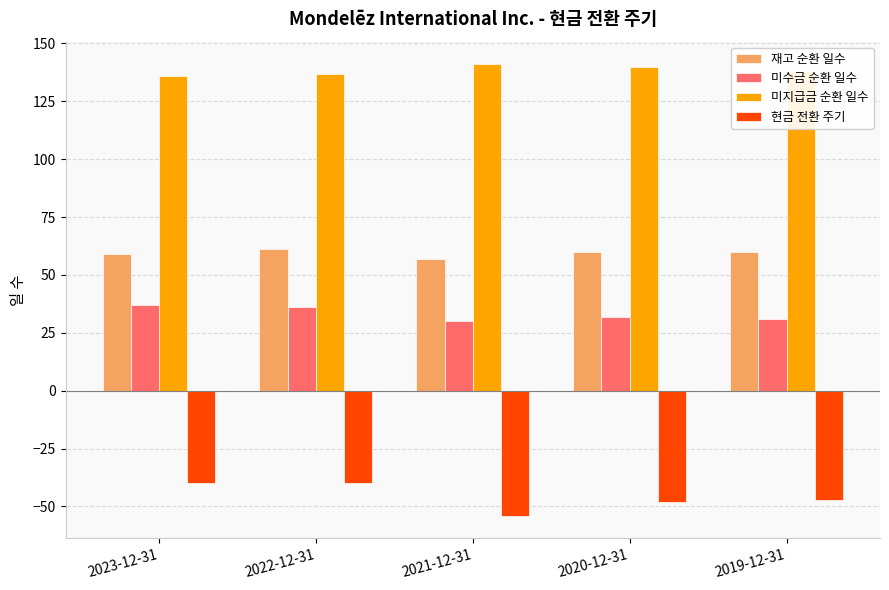

Reading right to left, extract all data points from this chart.

재고 순환 일수: 2019-12-31=60	2020-12-31=60	2021-12-31=57	2022-12-31=61	2023-12-31=59
미수금 순환 일수: 2019-12-31=31	2020-12-31=32	2021-12-31=30	2022-12-31=36	2023-12-31=37
미지급금 순환 일수: 2019-12-31=138	2020-12-31=140	2021-12-31=141	2022-12-31=137	2023-12-31=136
현금 전환 주기: 2019-12-31=-47	2020-12-31=-48	2021-12-31=-54	2022-12-31=-40	2023-12-31=-40